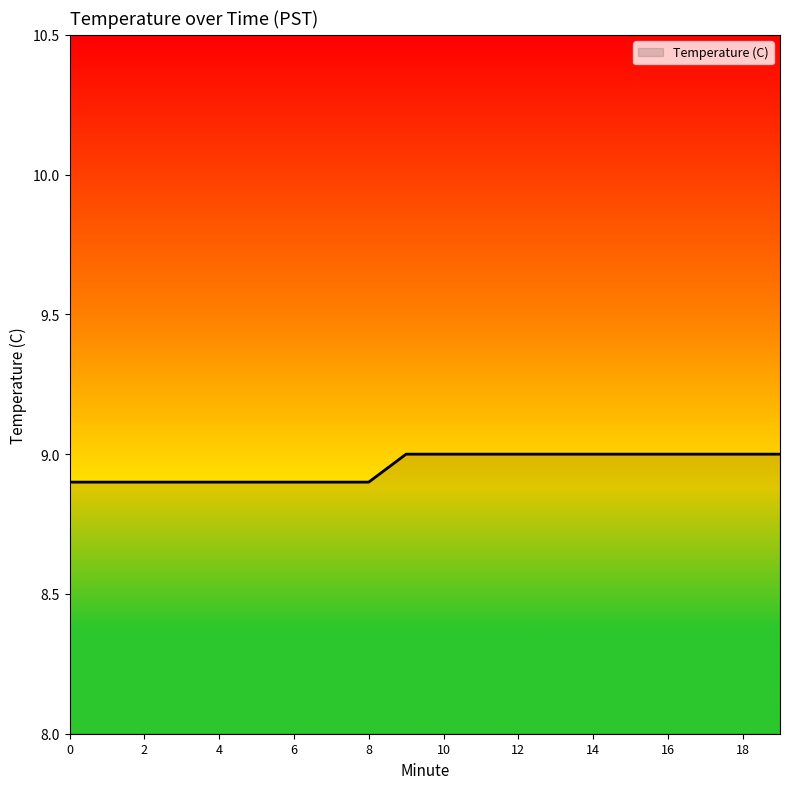

What is the average value?

9.0